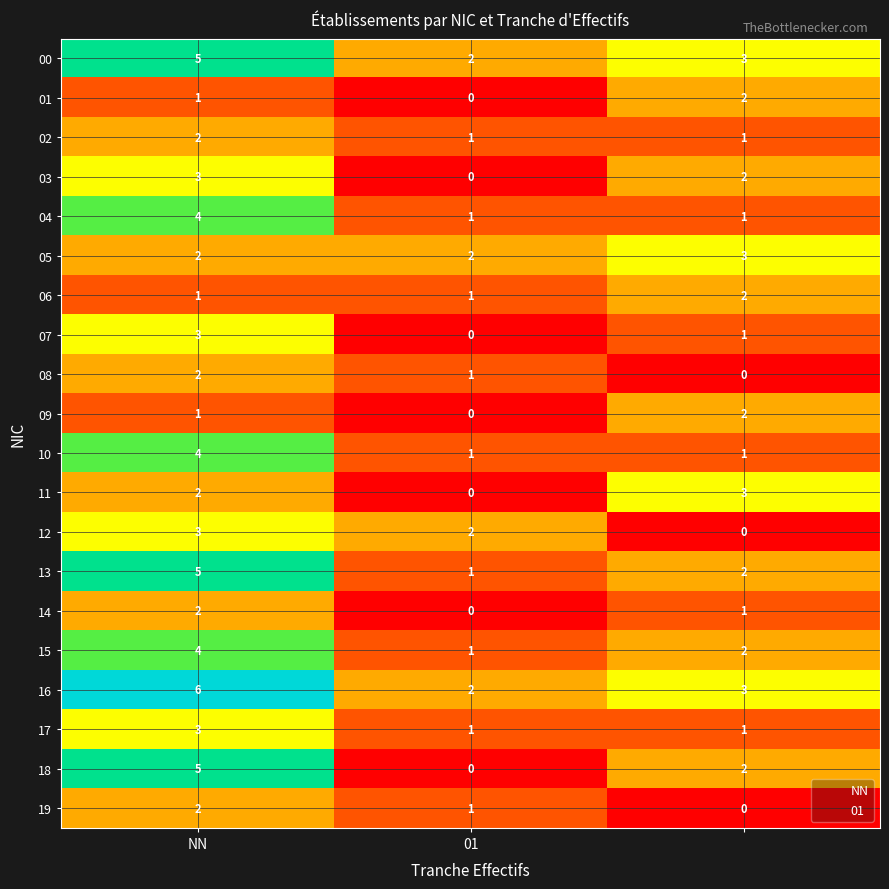

What is the average value of the 07 series?

1